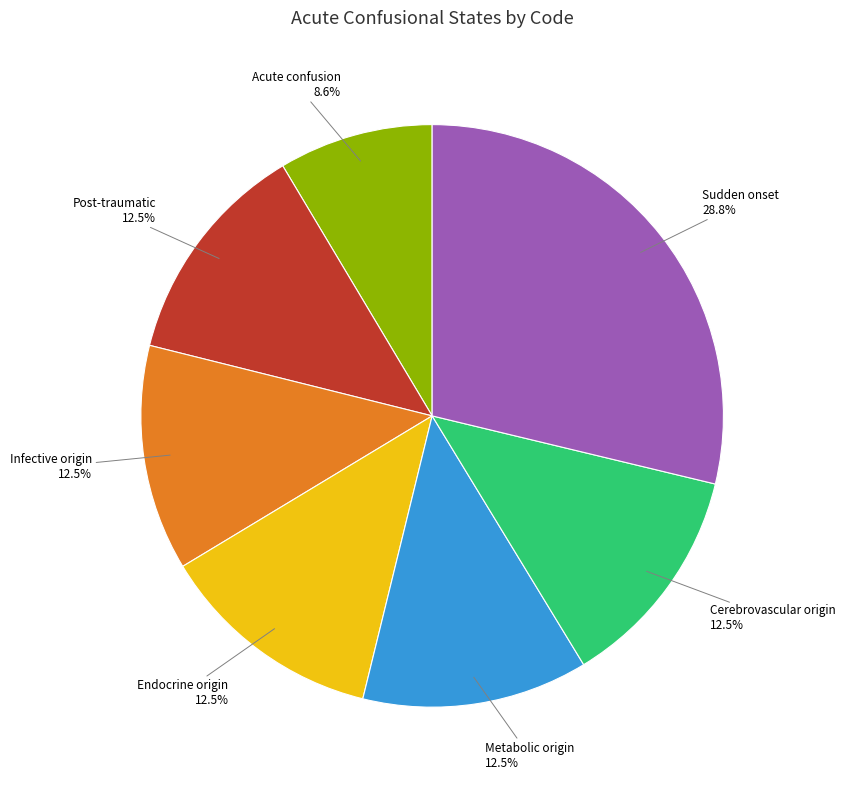

Does any single category account for the majority?

No